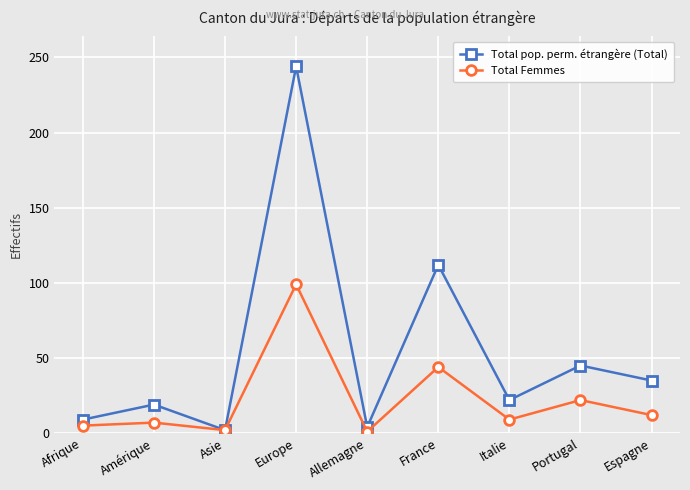

Which series has the widest spread of values?

Total pop. perm. étrangère (Total)